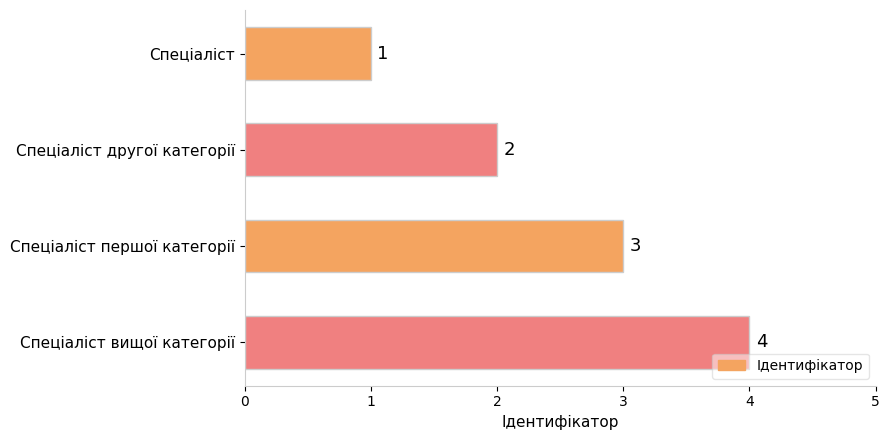

What is the change in value from Спеціаліст to Спеціаліст другої категорії?

+1